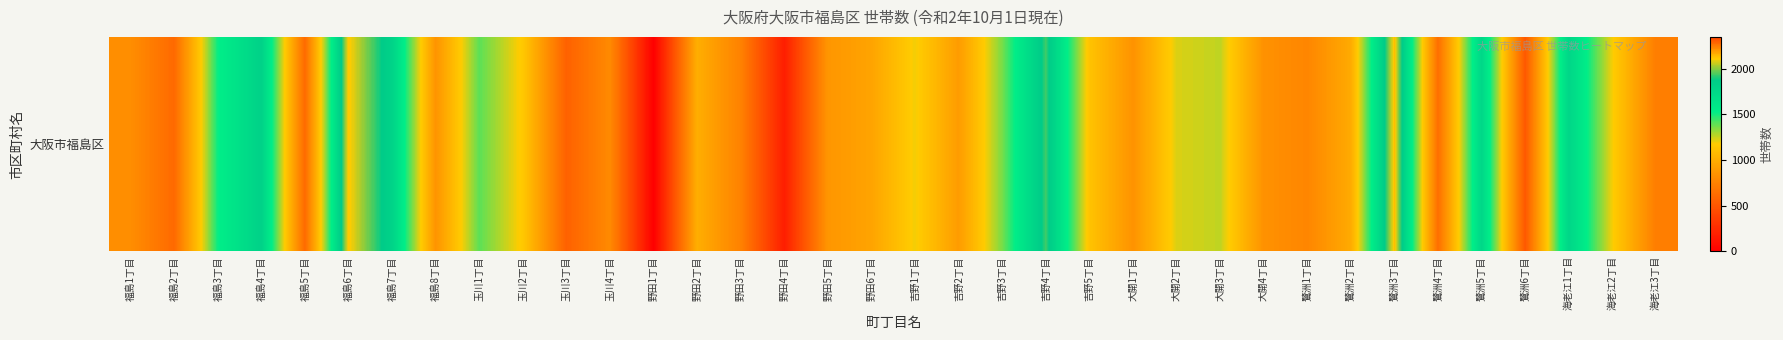

Count the number of categories in the chart.

36